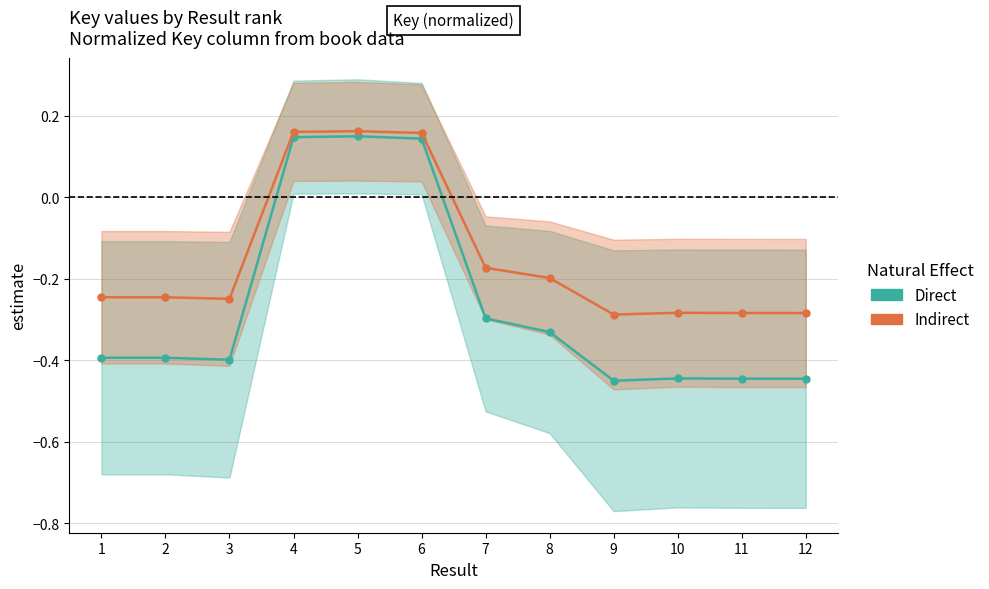

Where is the first local minimum for Indirect?

3